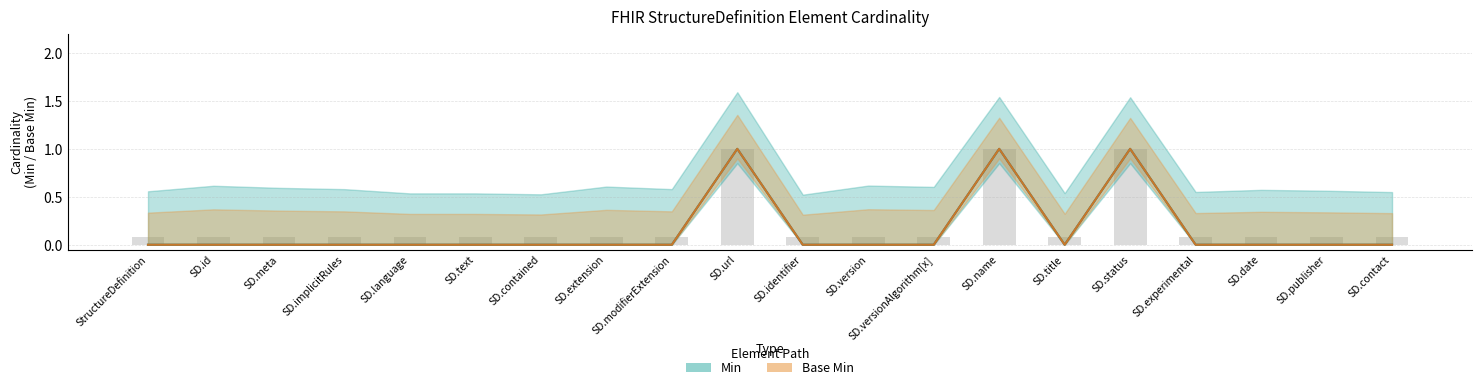

Which label corresponds to the largest value in the chart?

SD.url